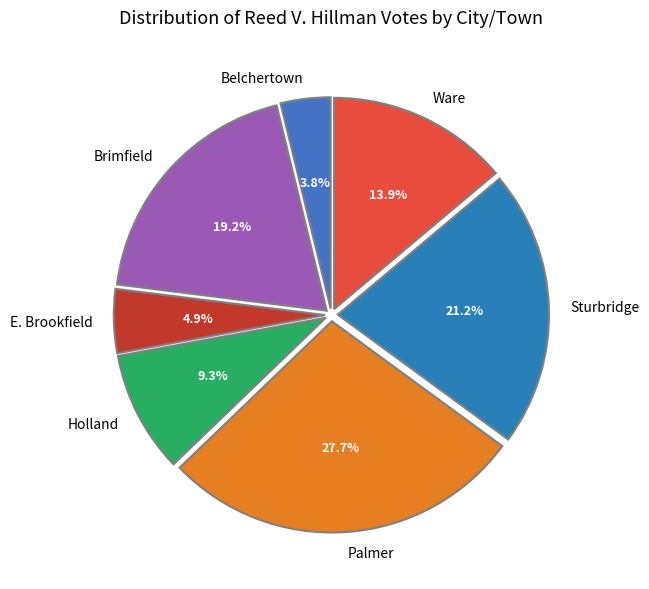

Does any single category account for the majority?

No